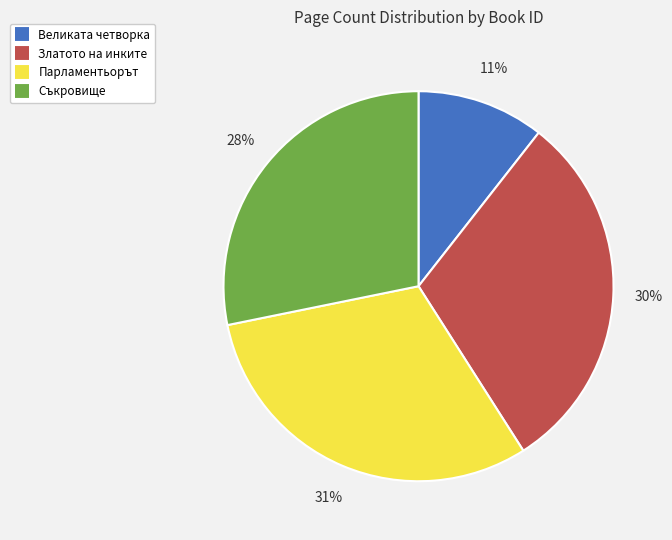

Does any single category account for the majority?

No